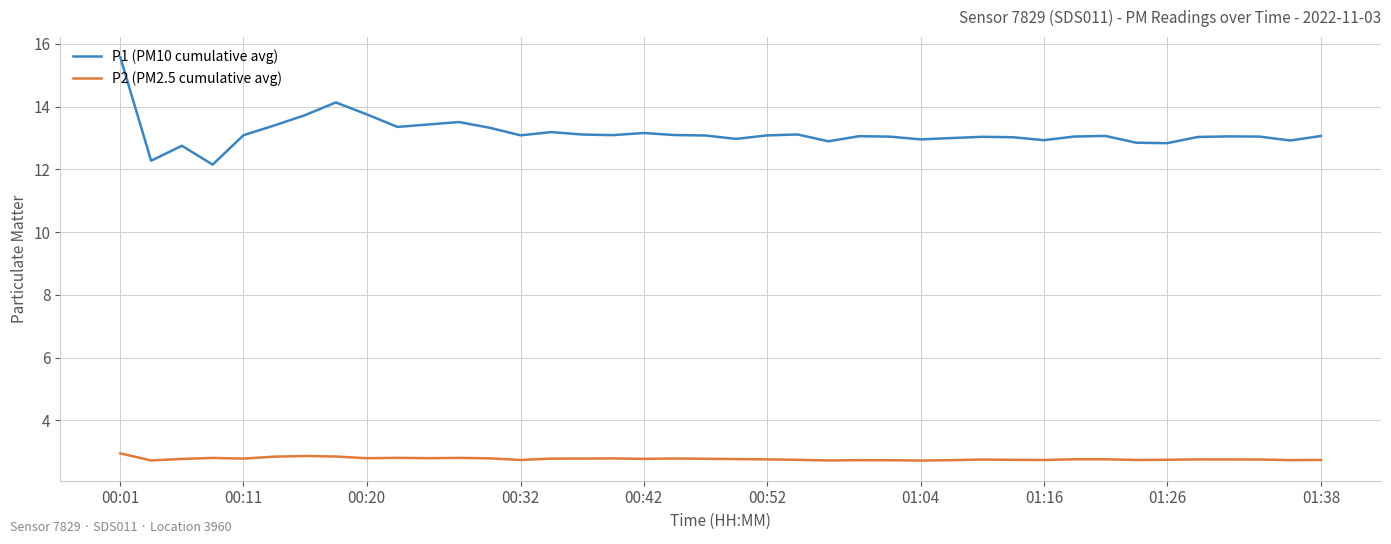

Rank the series by their maximum value, from highest to lowest.

P1 (PM10 cumulative avg), P2 (PM2.5 cumulative avg)